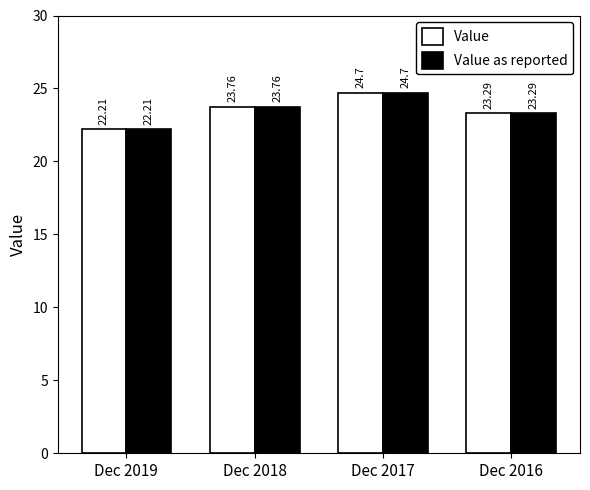

Is it true that Value equals 34.3 at Dec 2017?

False